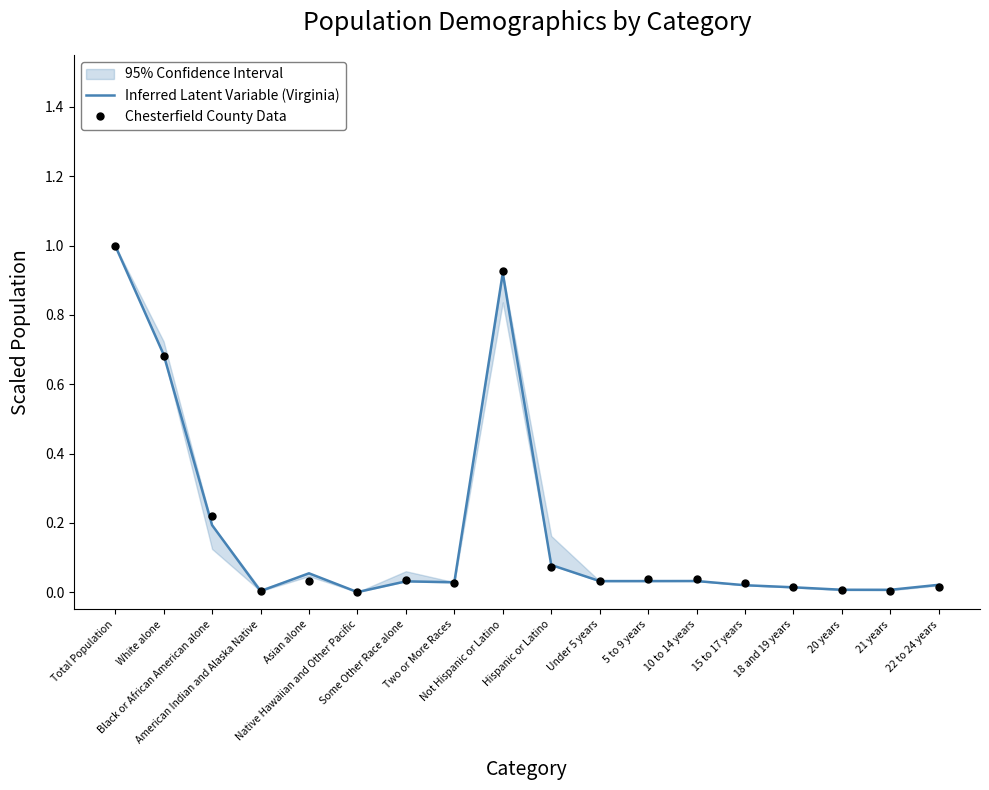

True or false: Chesterfield County Data has a value of 0.0 at 18 and 19 years.

False